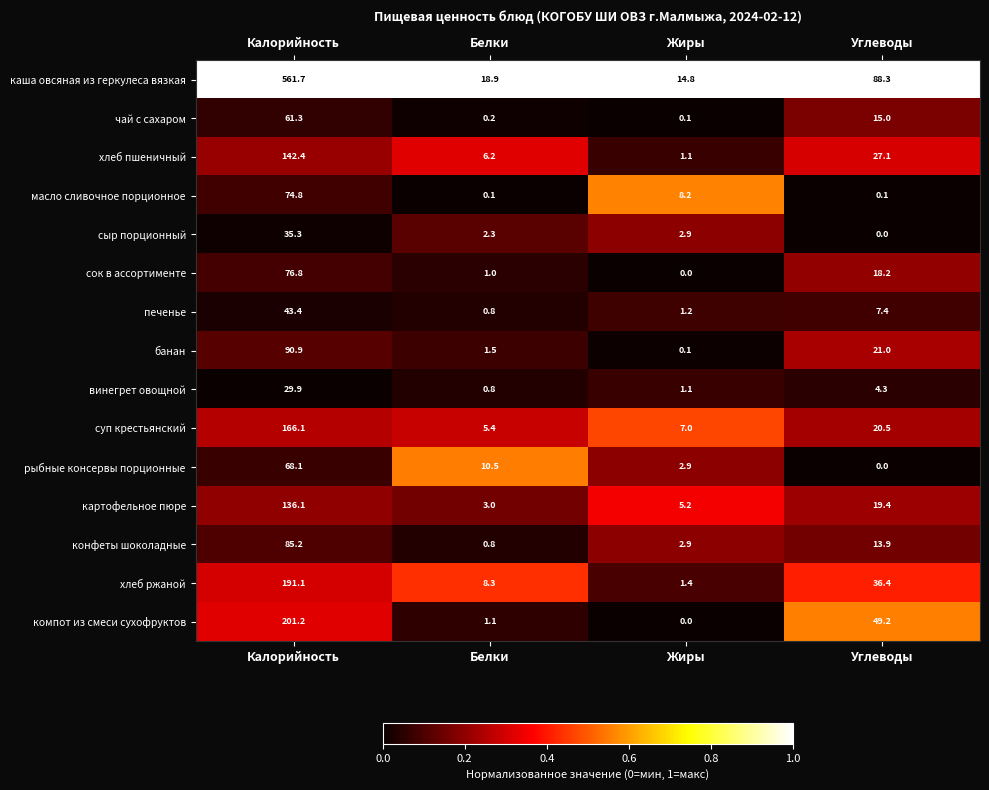

Which series has the largest range (max minus min)?

каша овсяная из геркулеса вязкая